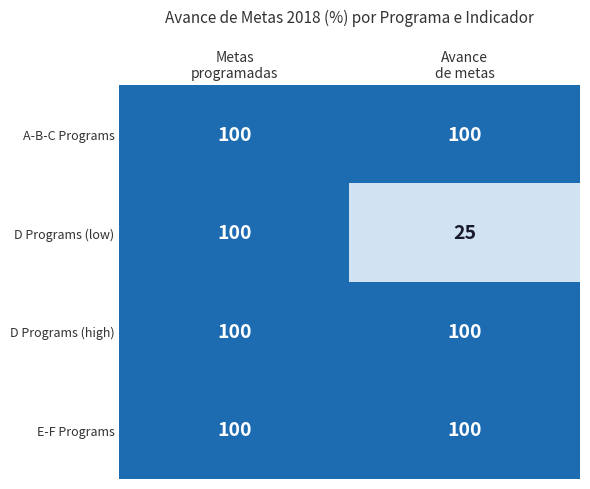

What is the highest value of the A-B-C Programs series?

100